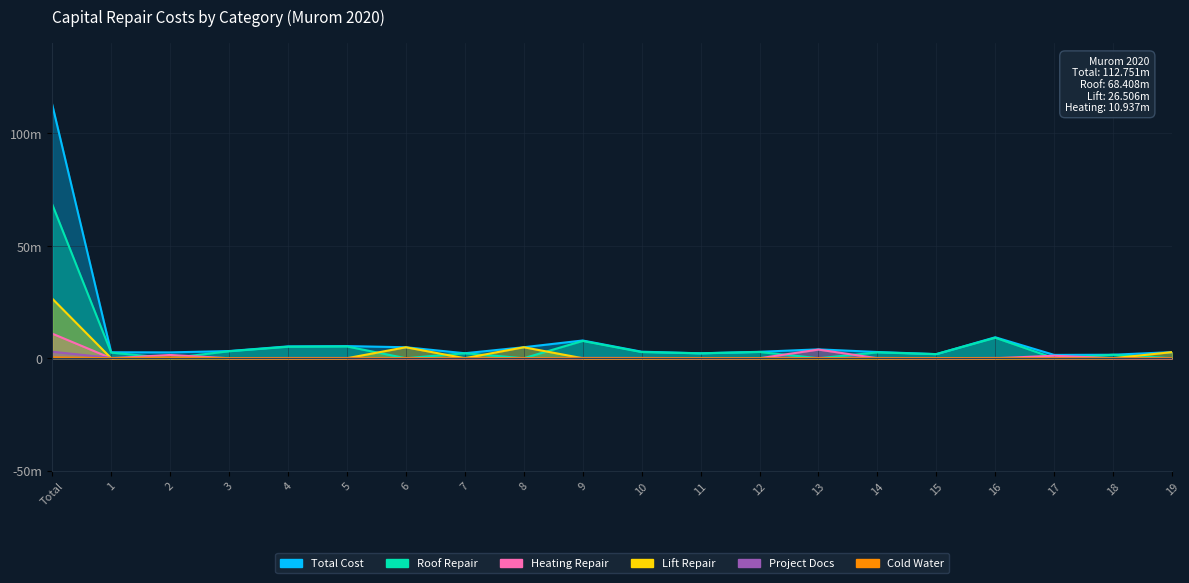

True or false: Cold Water has a value of 0.0 at 14.

True